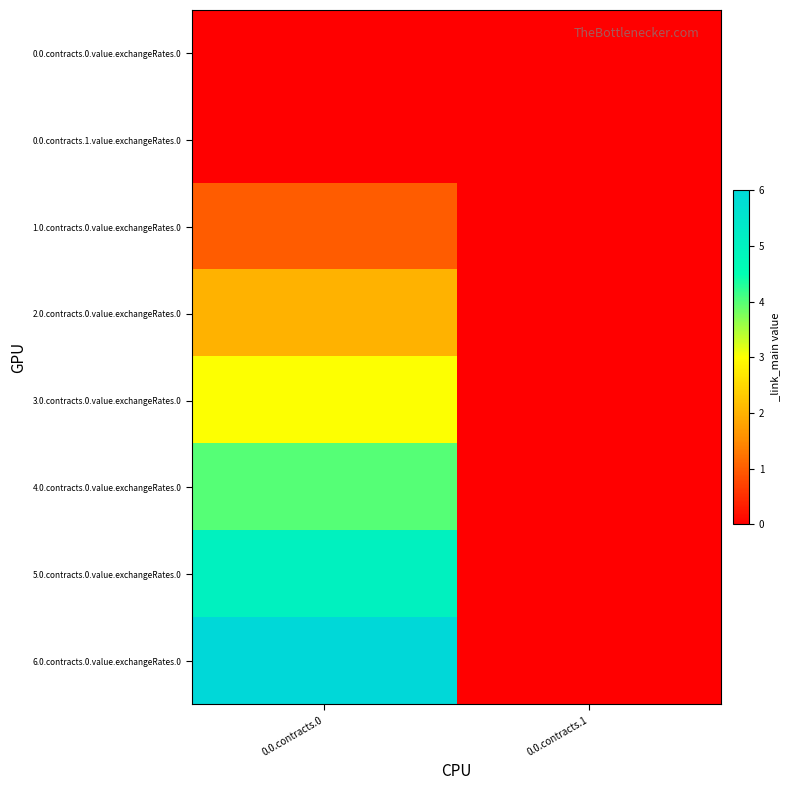

Which series has the largest total across all categories?

6.0.contracts.0.value.exchangeRates.0